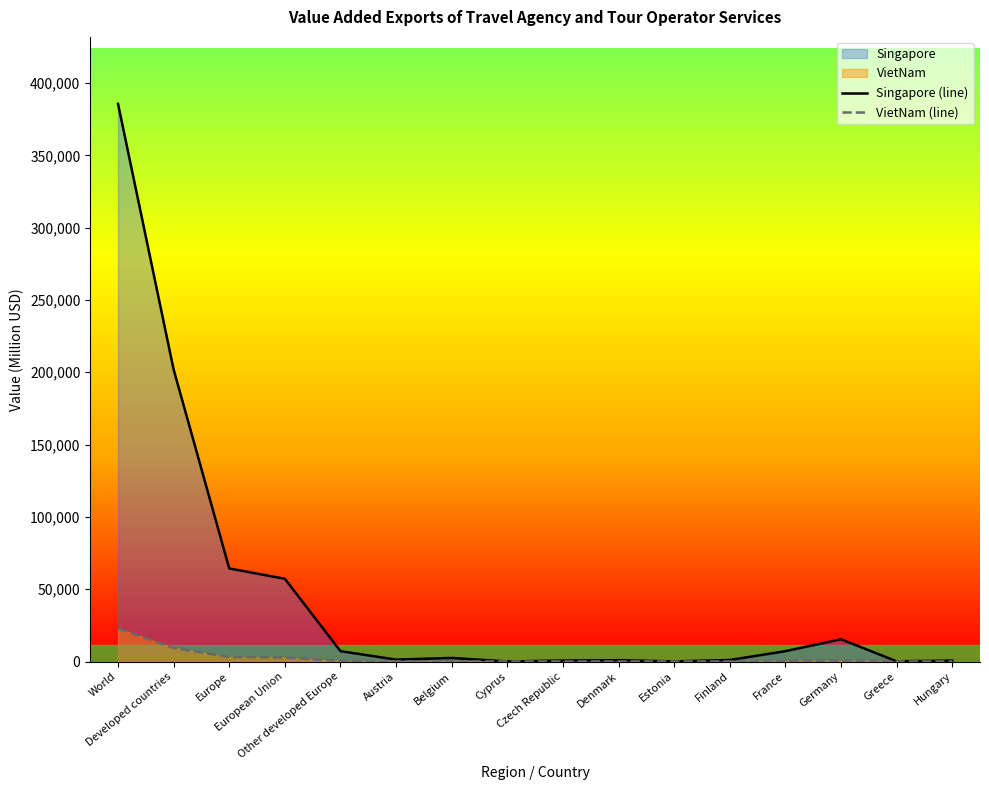

Does the chart display data point markers on the line(s)?

No